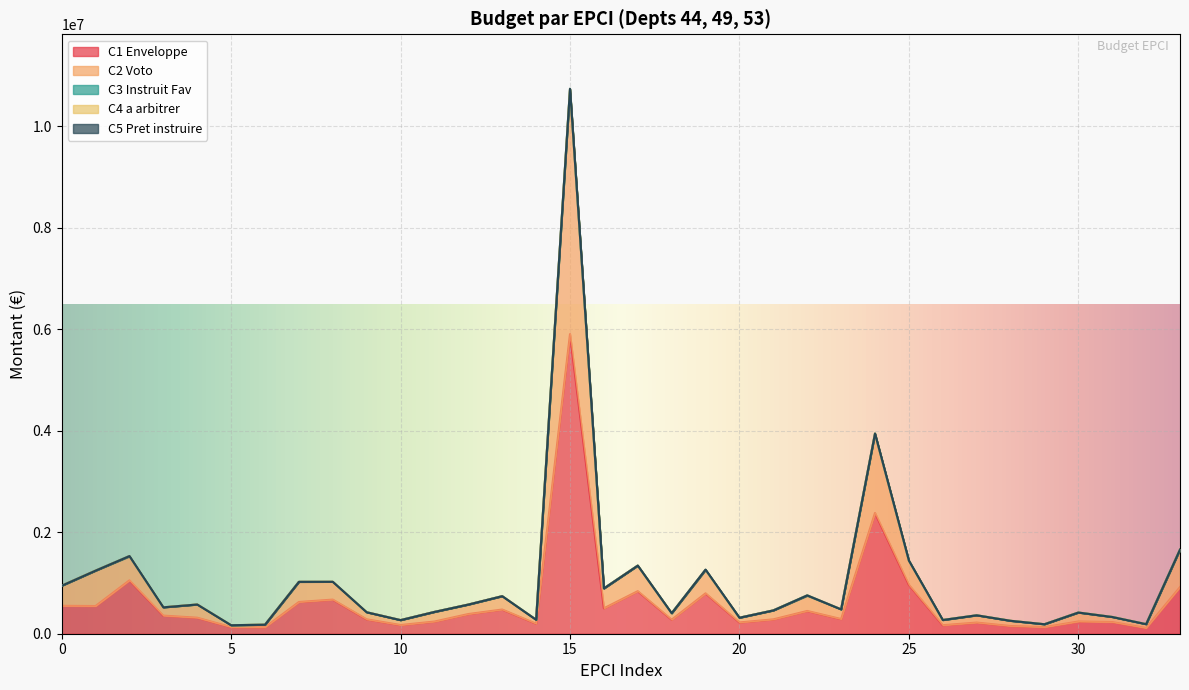

How many lines are shown in the chart?

5